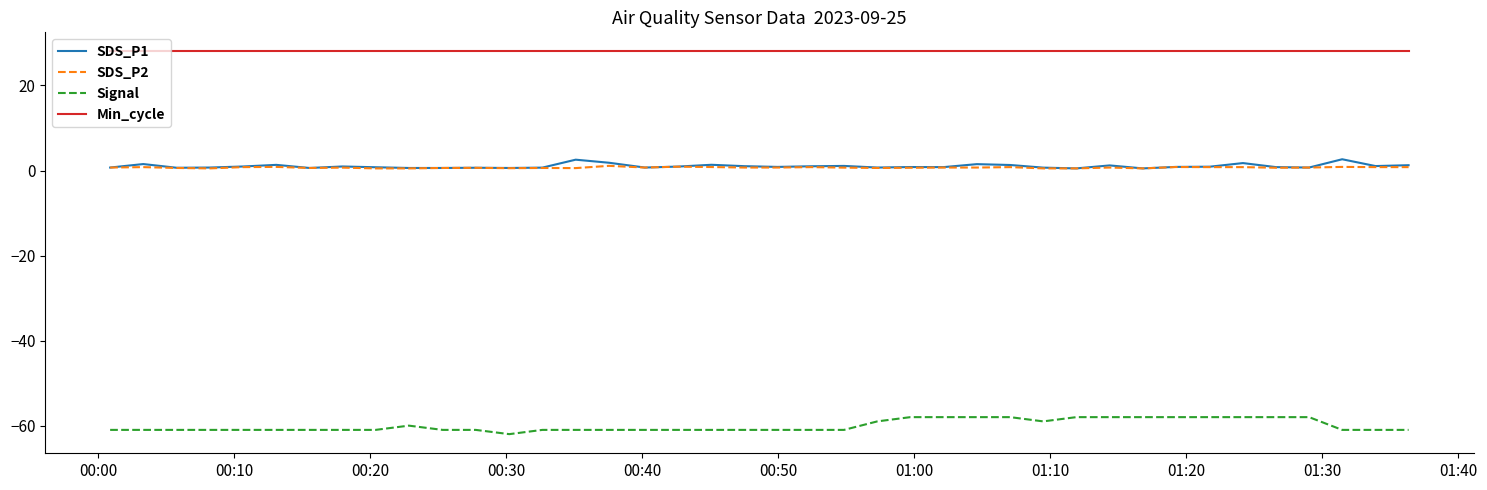

Which series has the widest spread of values?

Signal